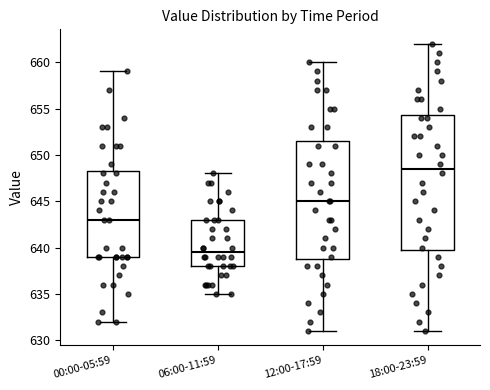

Which box's median line is the highest?

18:00-23:59